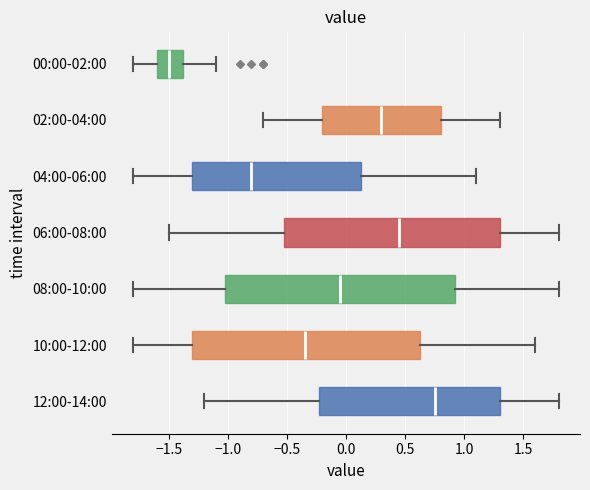

Which box has the furthest to the left median line?

00:00-02:00